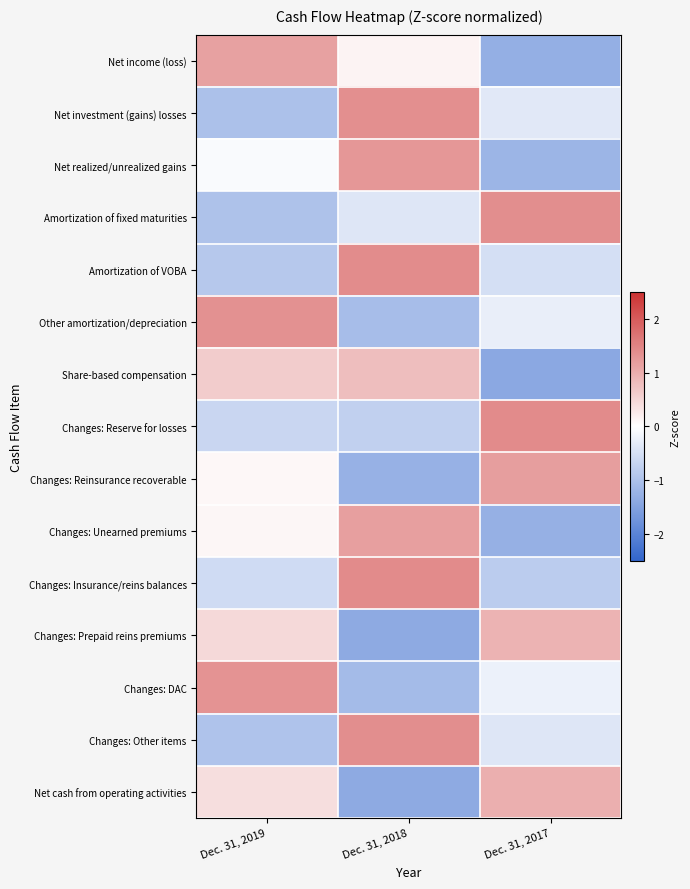

At how many categories does at least one series exceed 0?

3